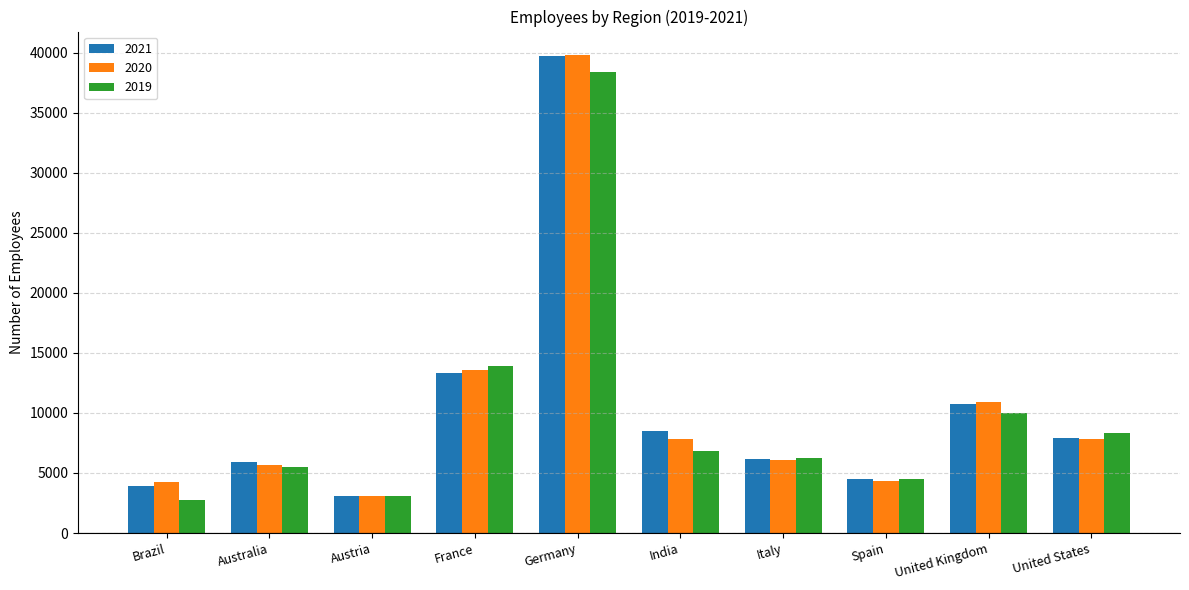

Between Australia and Austria, which series saw the biggest shift?

2021